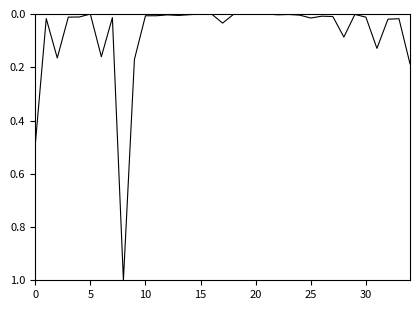

What is the greatest value displayed?

1.0